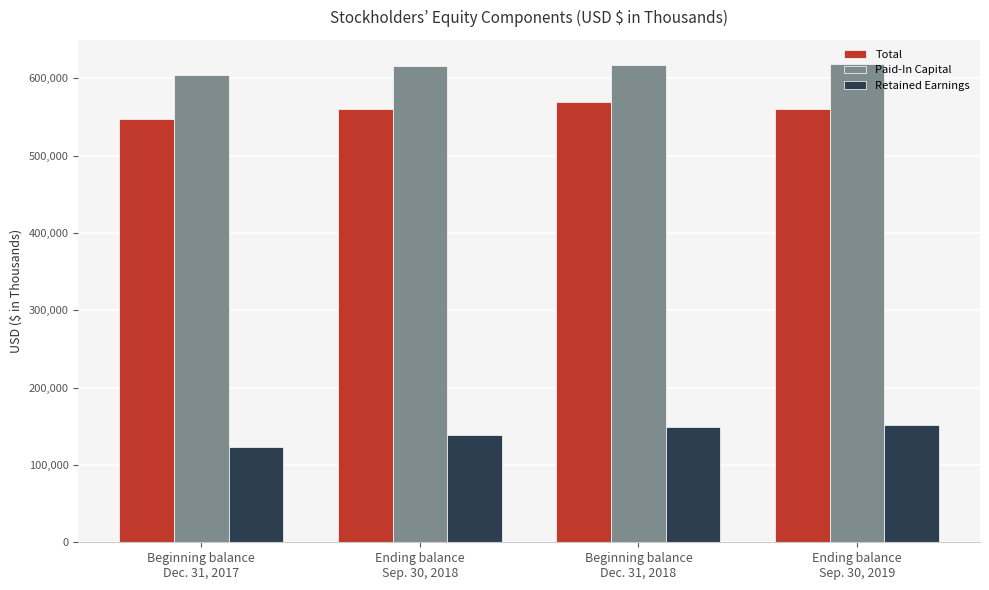

At which label does Paid-In Capital reach its minimum?

Beginning balance
Dec. 31, 2017